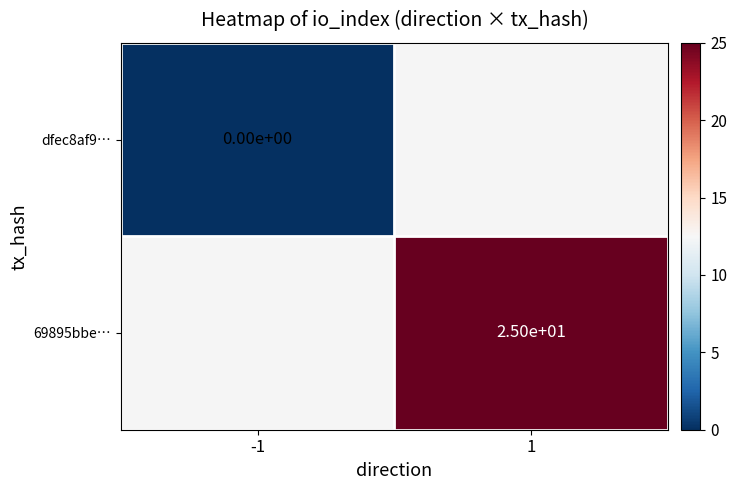

True or false: 69895bbe… has a value of 11 at 1.

False